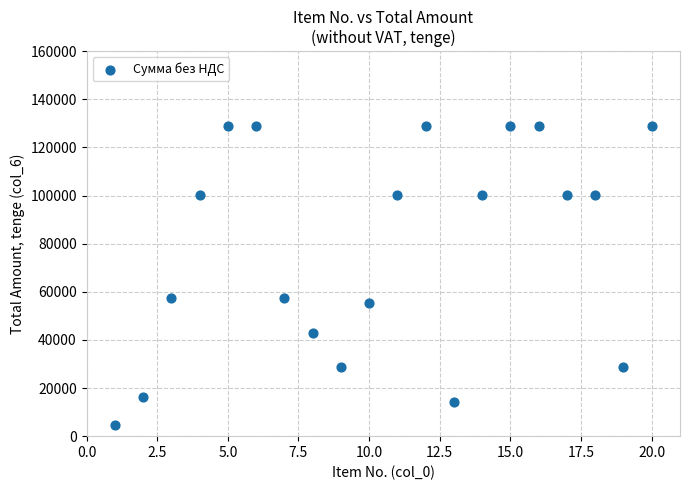

What is the range of X values (max minus min)?

19